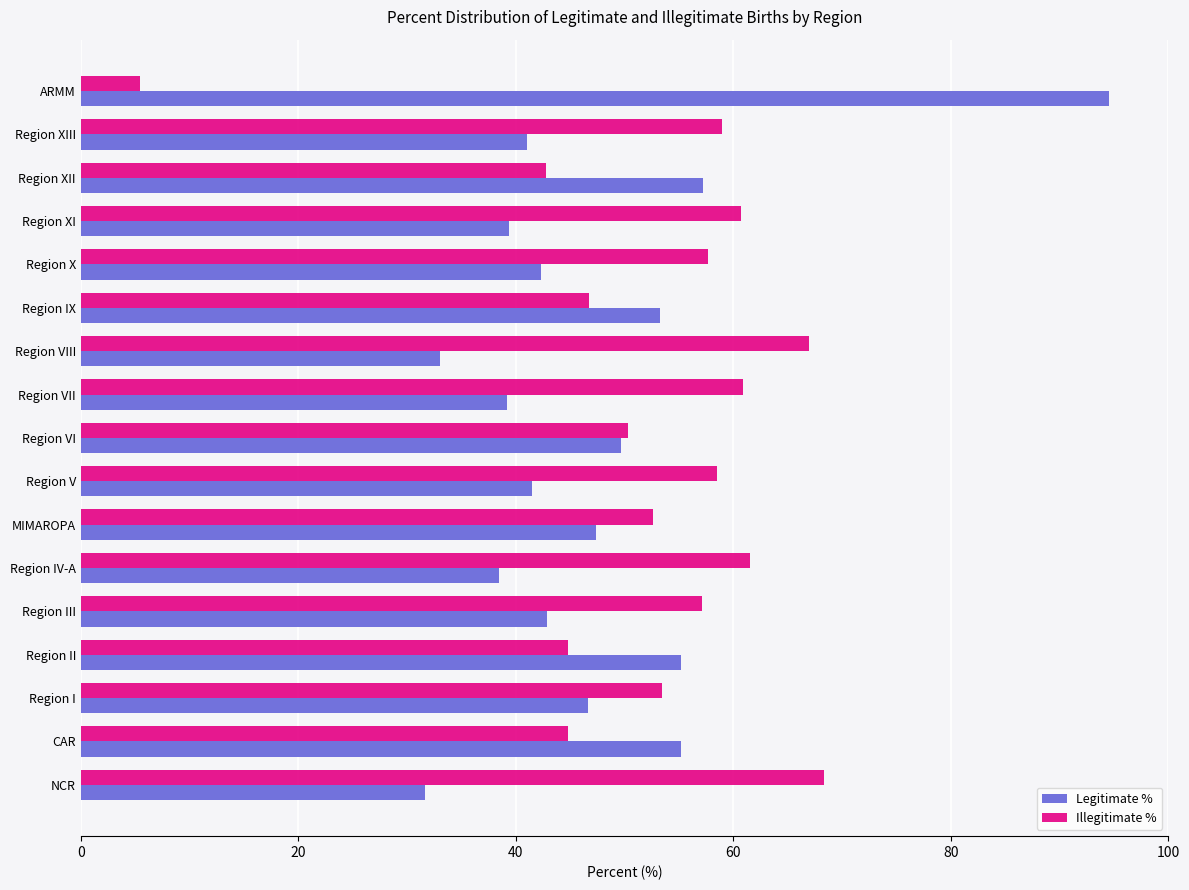

Which series has the largest total across all categories?

Illegitimate %